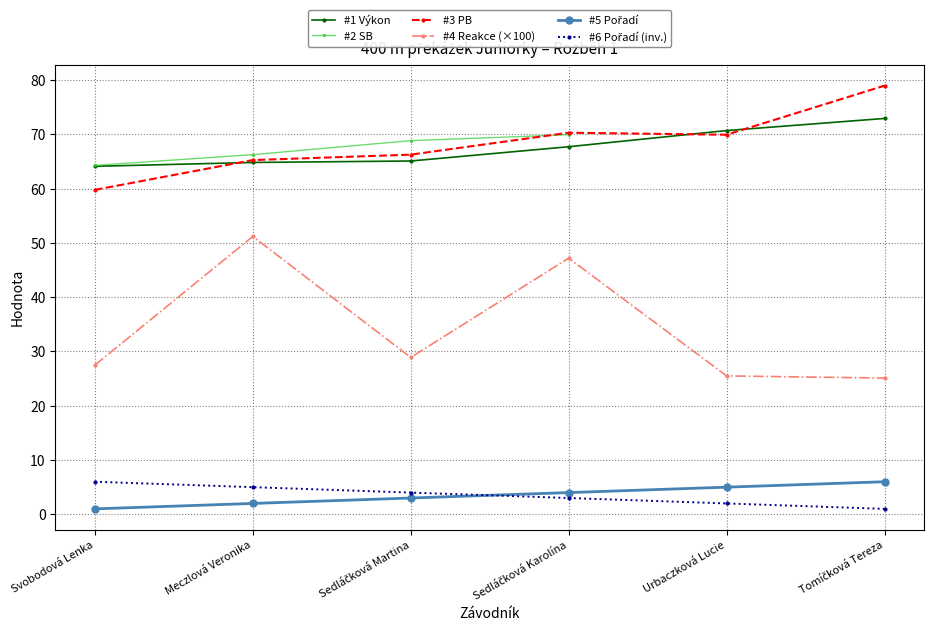

At which category is the sum across all series the highest?

Sedláčková Karolína